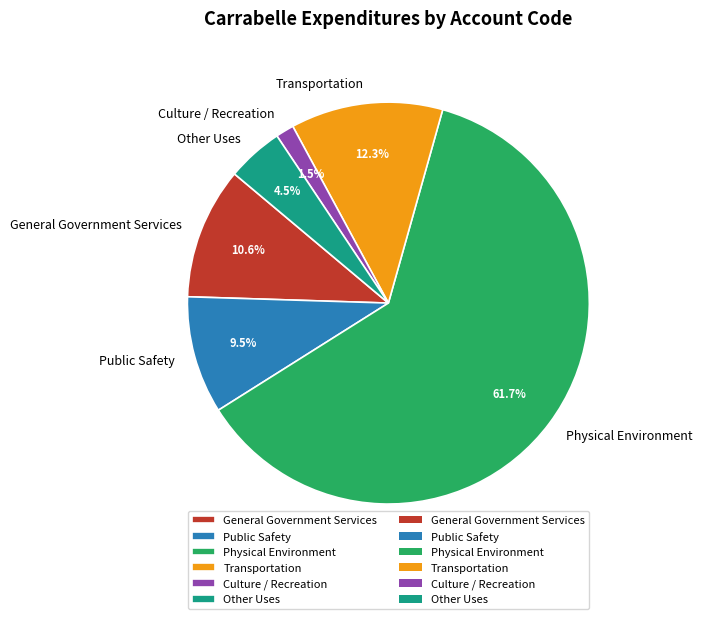

Which category has the smallest portion of the pie?

Culture / Recreation